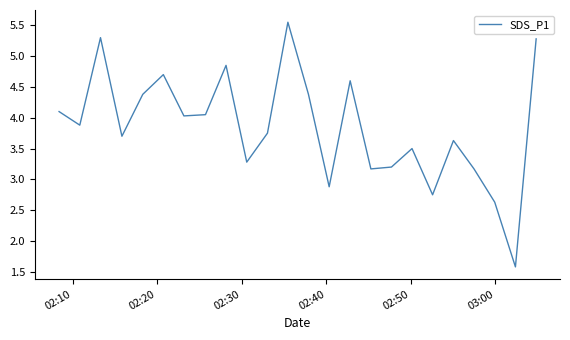

What is the smallest value displayed?

1.6